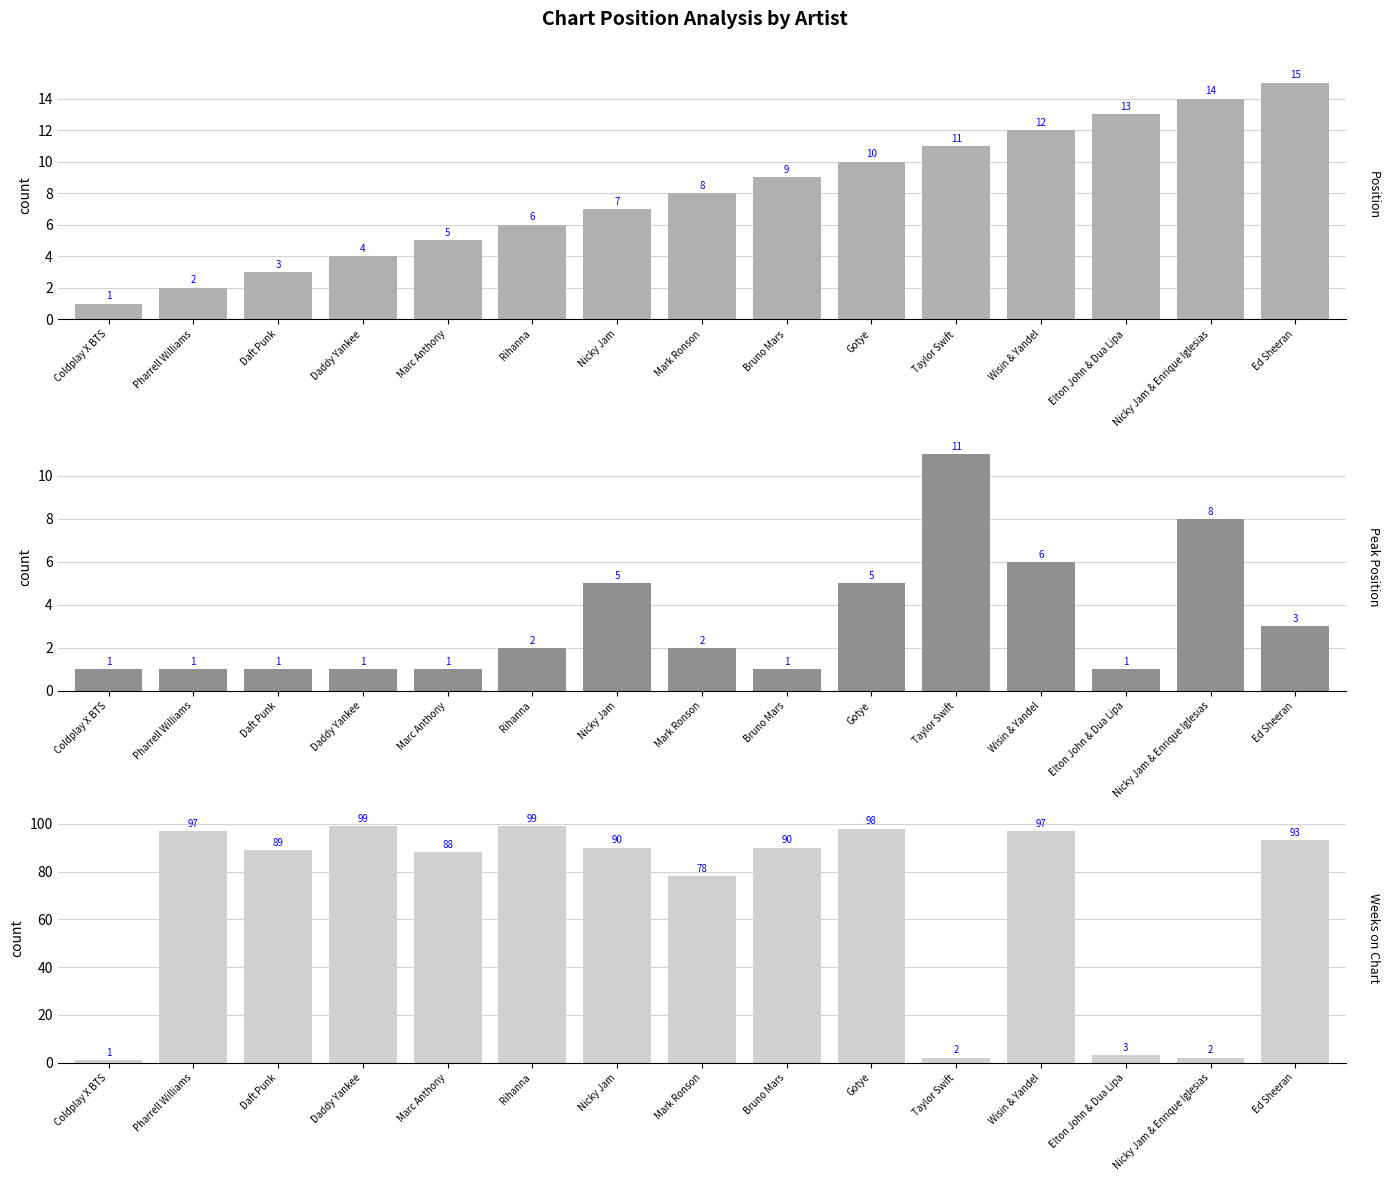

True or false: Peak Position has a value of 1 at Bruno Mars.

False